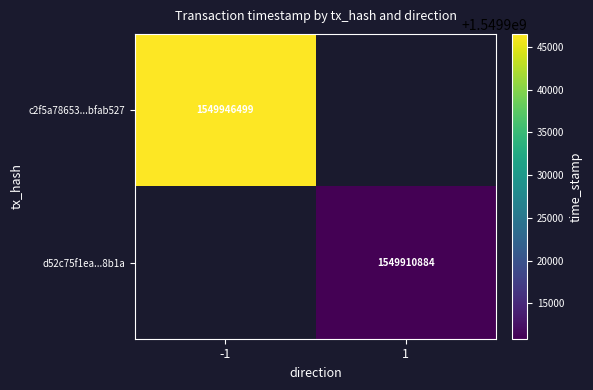

Count the number of data series in this chart.

2